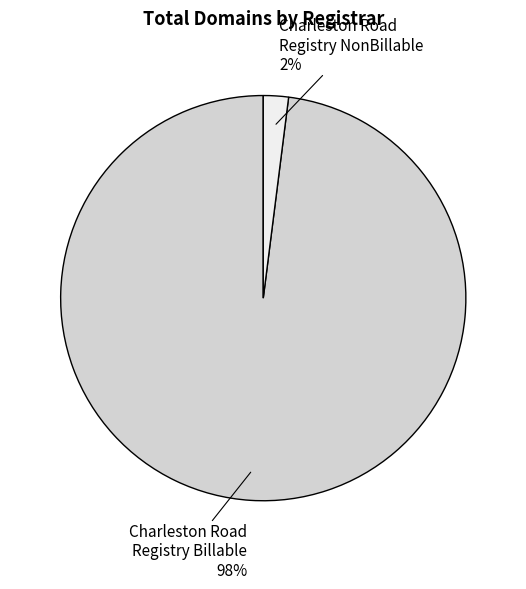

Combined, do Charleston Road Registry Billable and Charleston Road Registry NonBillable account for over 50%?

Yes